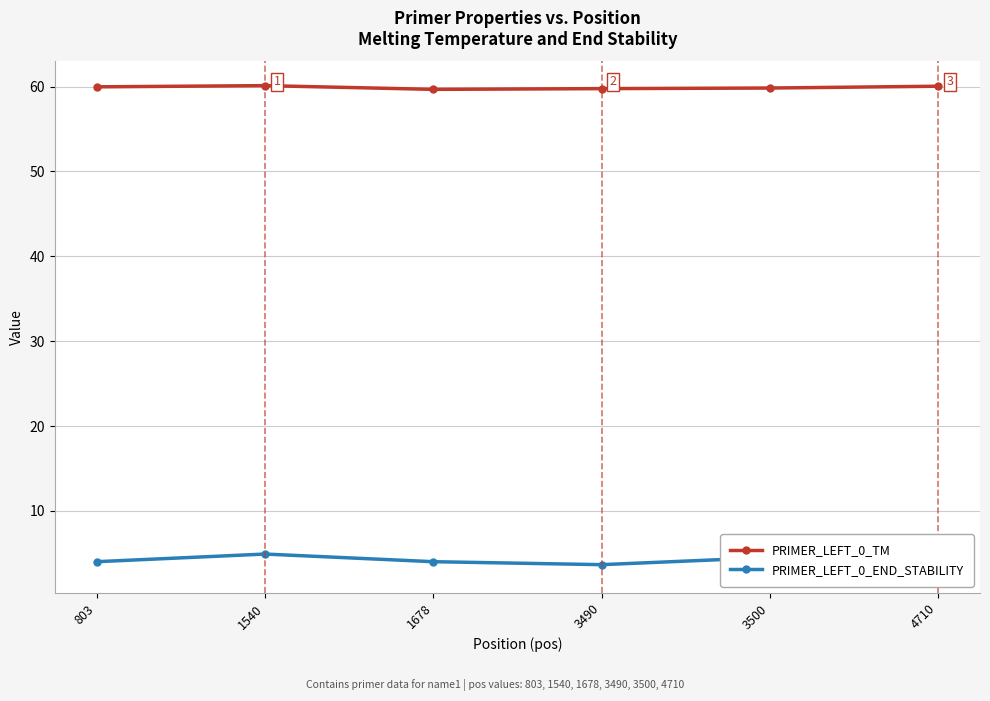

The value of PRIMER_LEFT_0_END_STABILITY at 3490 is 2.3. True or false?

False